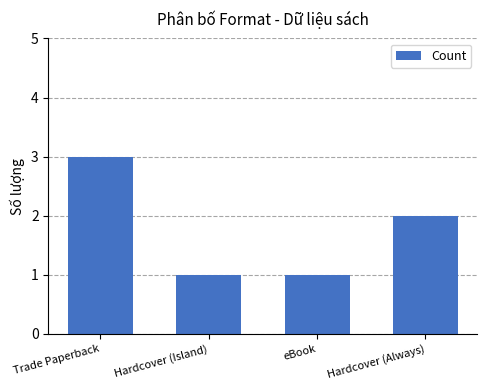

Between Trade Paperback and eBook, which is larger?

Trade Paperback